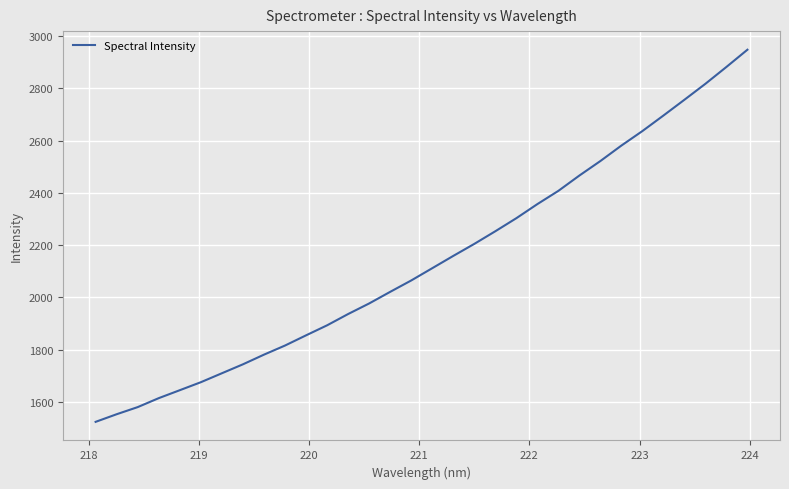

True or false: the data has more than 0 interior local peaks.

False